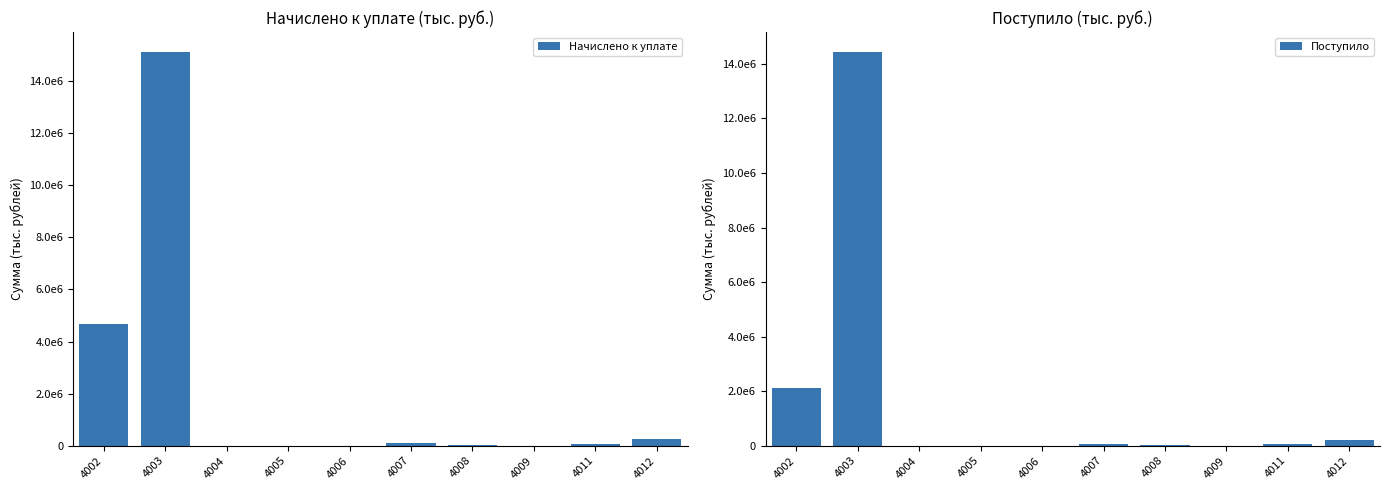

At which label is Начислено к уплате closest to 7565005?

4002